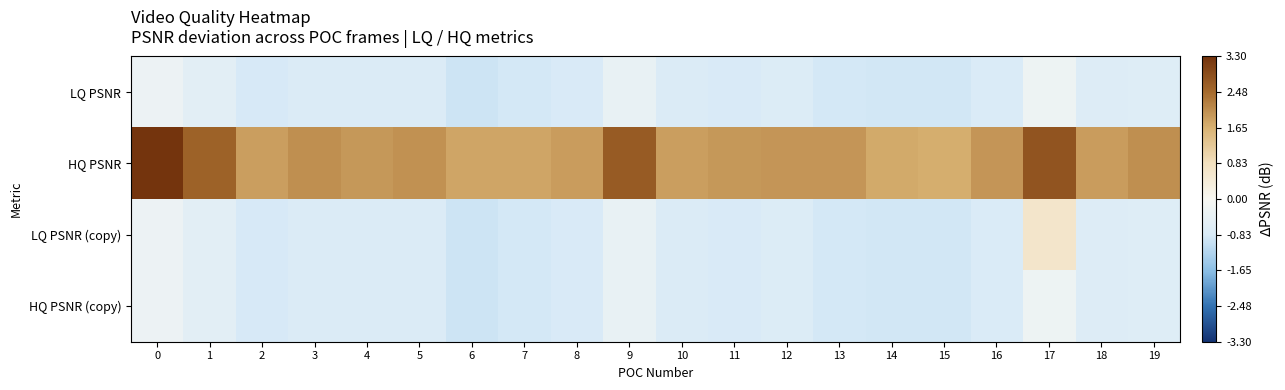

How many data points does each series have?

20